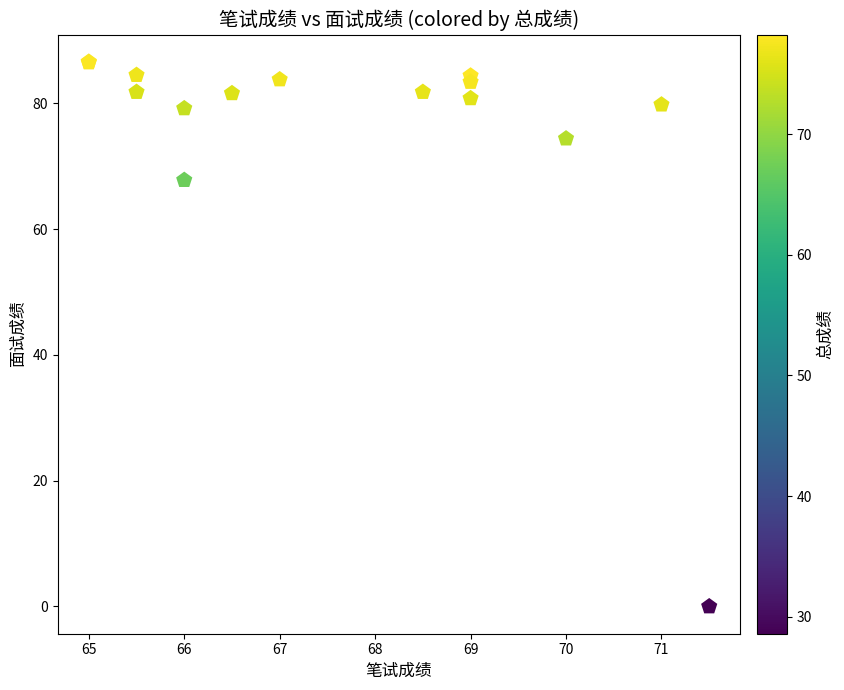

What Y value in the scatter plot is closest to 43?

67.8